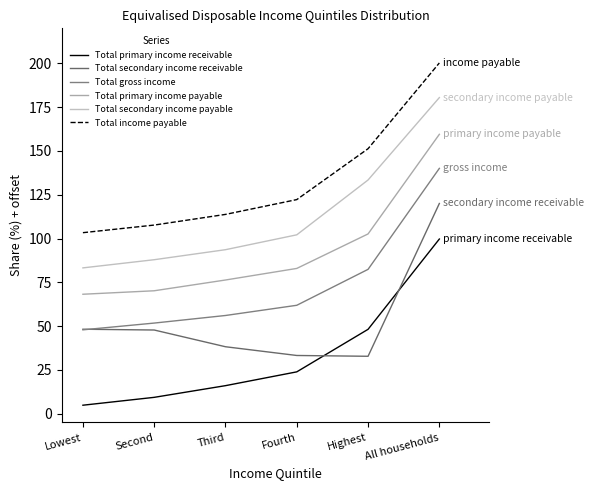

What are all the series names shown in the legend?

Total primary income receivable, Total secondary income receivable, Total gross income, Total primary income payable, Total secondary income payable, Total income payable